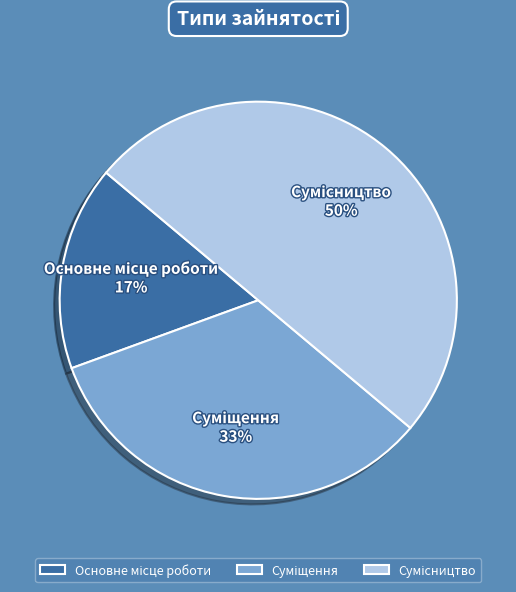

How many segments does this pie chart have?

3